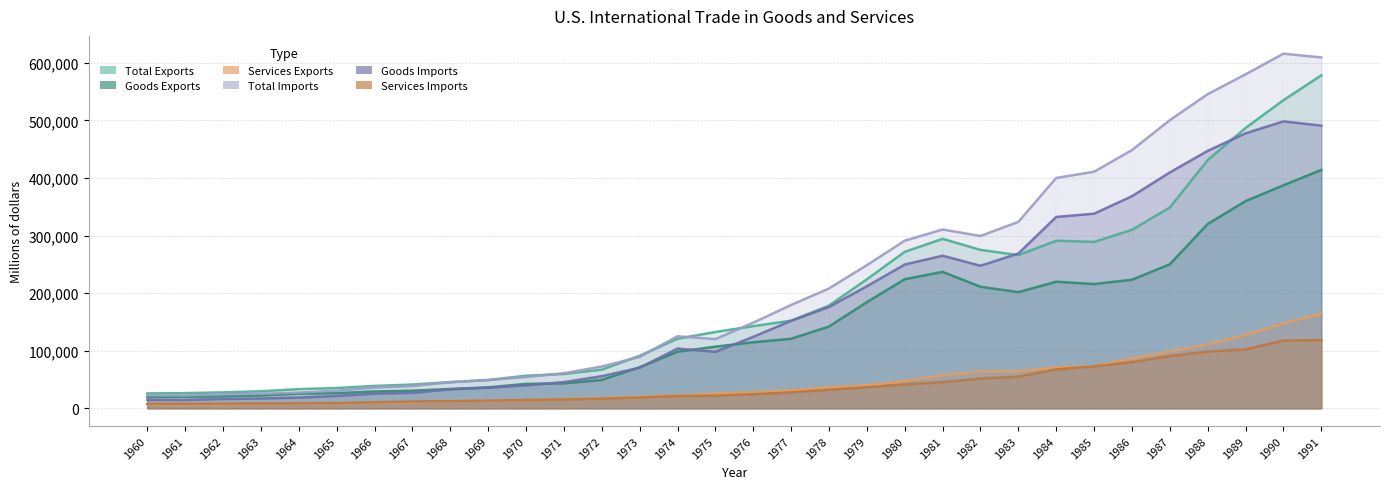

Does the chart display data point markers on the line(s)?

No